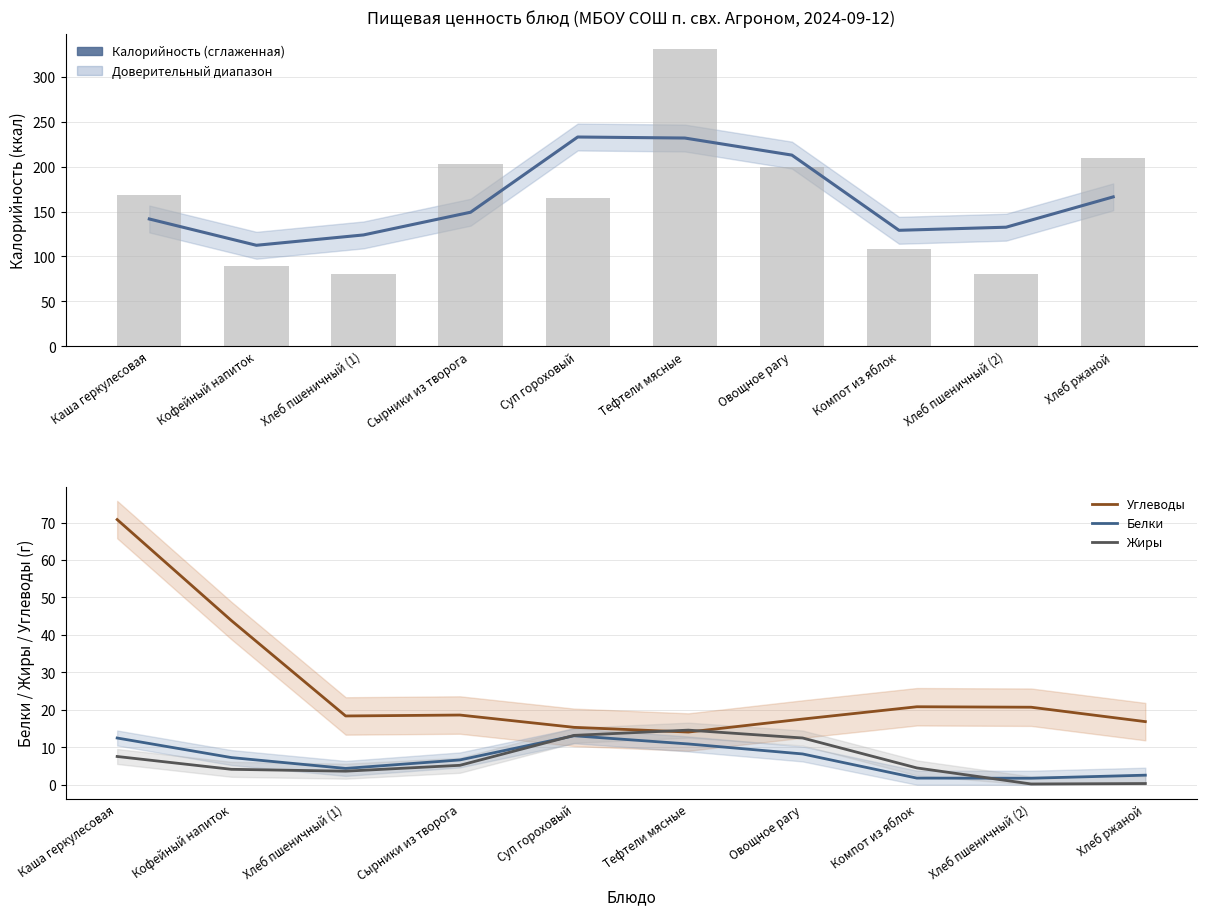

What is the minimum value shown in the chart?

0.2